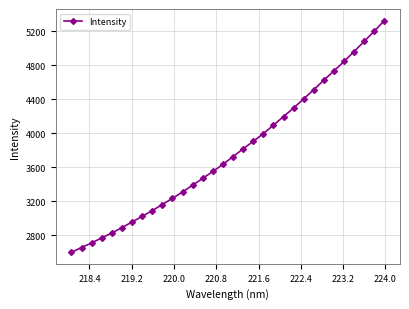

Is this an area chart (filled region under the line)?

No